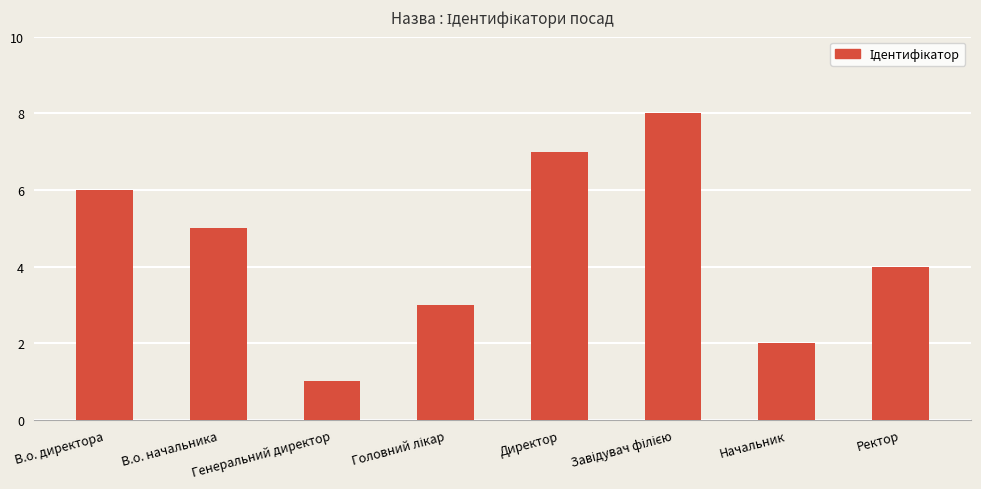

What is the greatest value displayed?

8